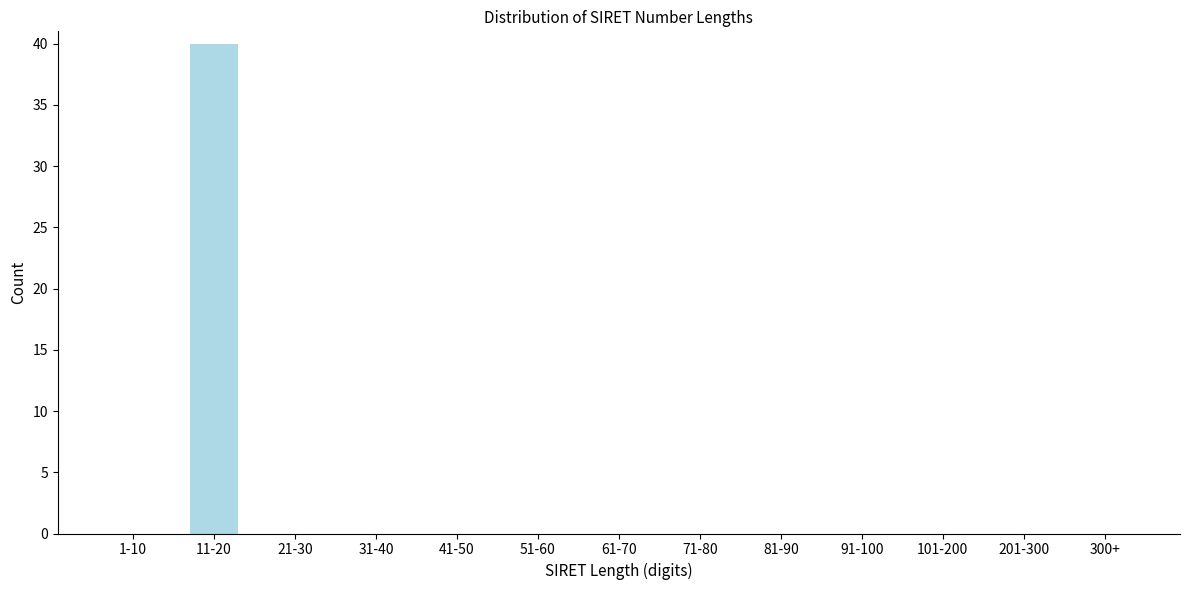

Reading left to right, transcribe all the data shown in this chart.

1-10=0	11-20=40	21-30=0	31-40=0	41-50=0	51-60=0	61-70=0	71-80=0	81-90=0	91-100=0	101-200=0	201-300=0	300+=0